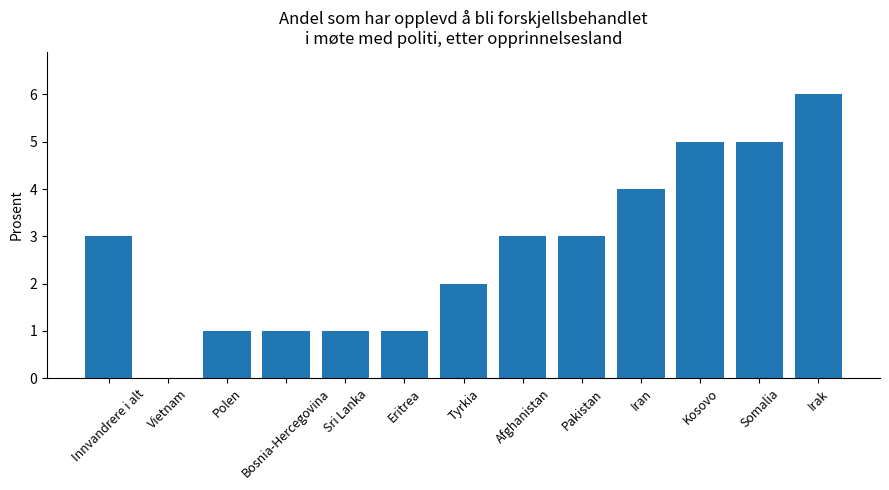

Is it true that the value at Pakistan is 3?

True